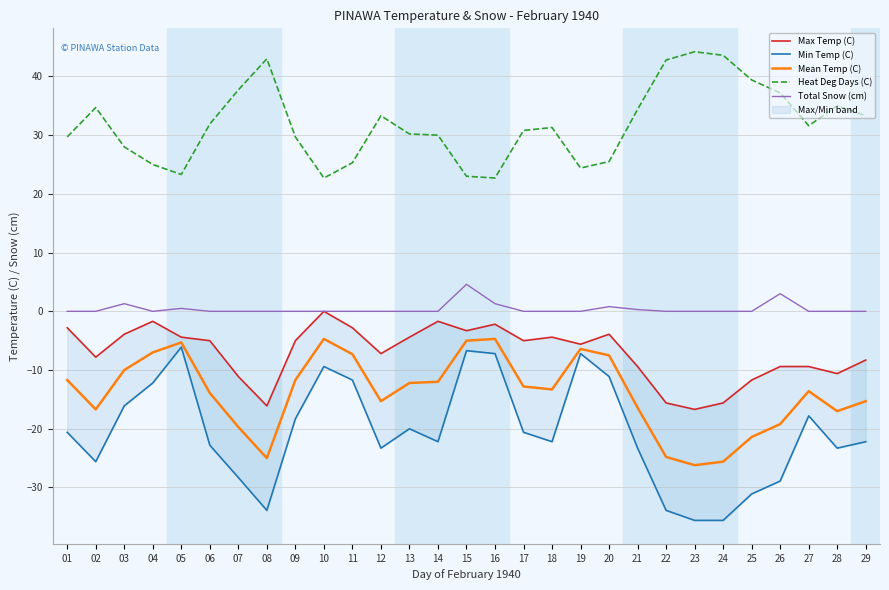

True or false: Total Snow (cm) and Heat Deg Days (C) cross at least once.

False